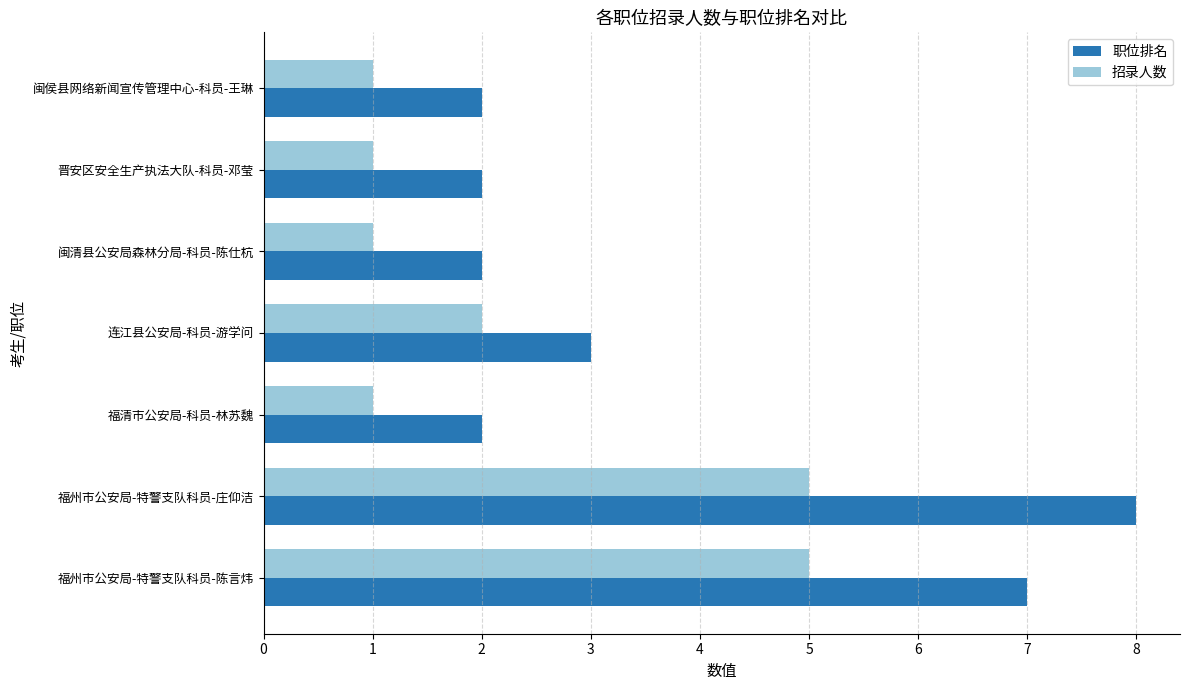

At which category does the chart reach its peak across all series?

福州市公安局-特警支队科员-庄仰洁